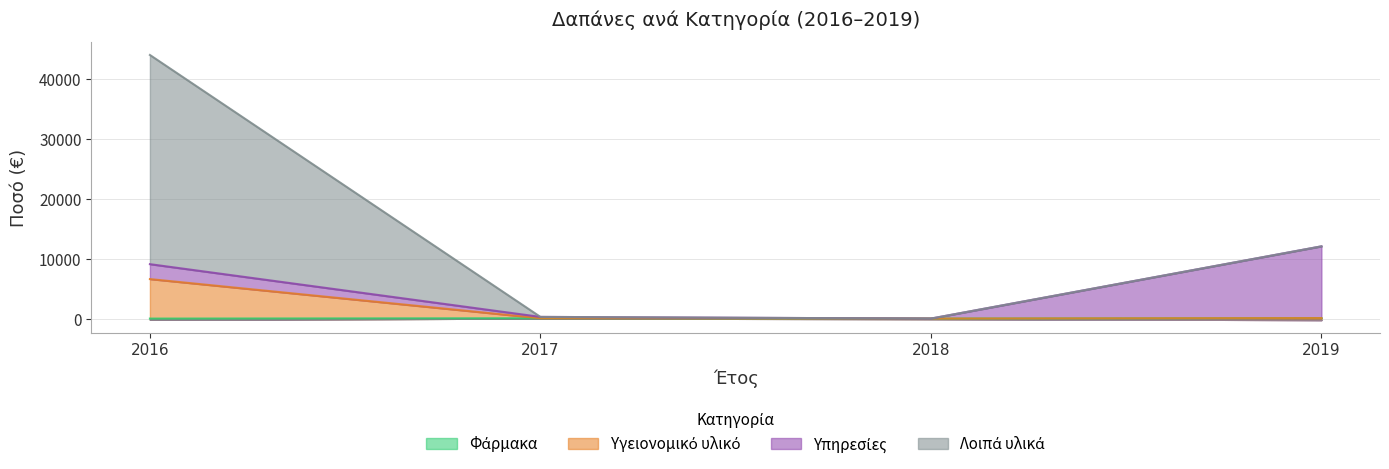

What is the difference between the maximum and minimum values in the Υπηρεσίες series?

11997.1